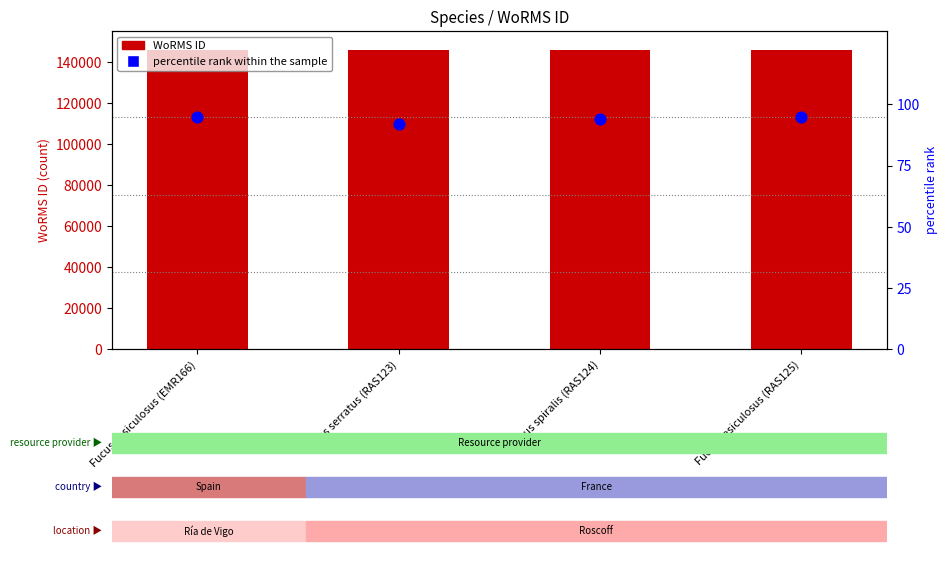

At how many categories does at least one series exceed 29769?

4